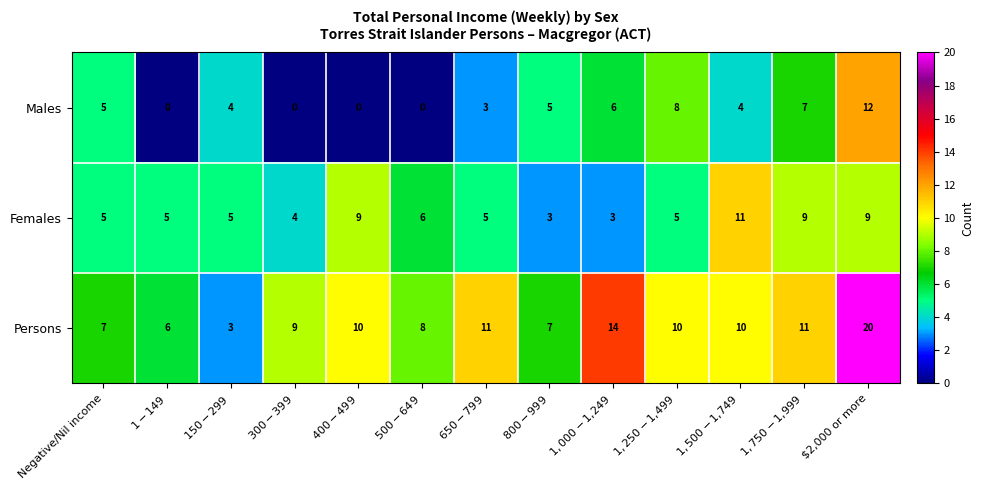

The Females series shows 13 at $2,000 or more. True or false?

False